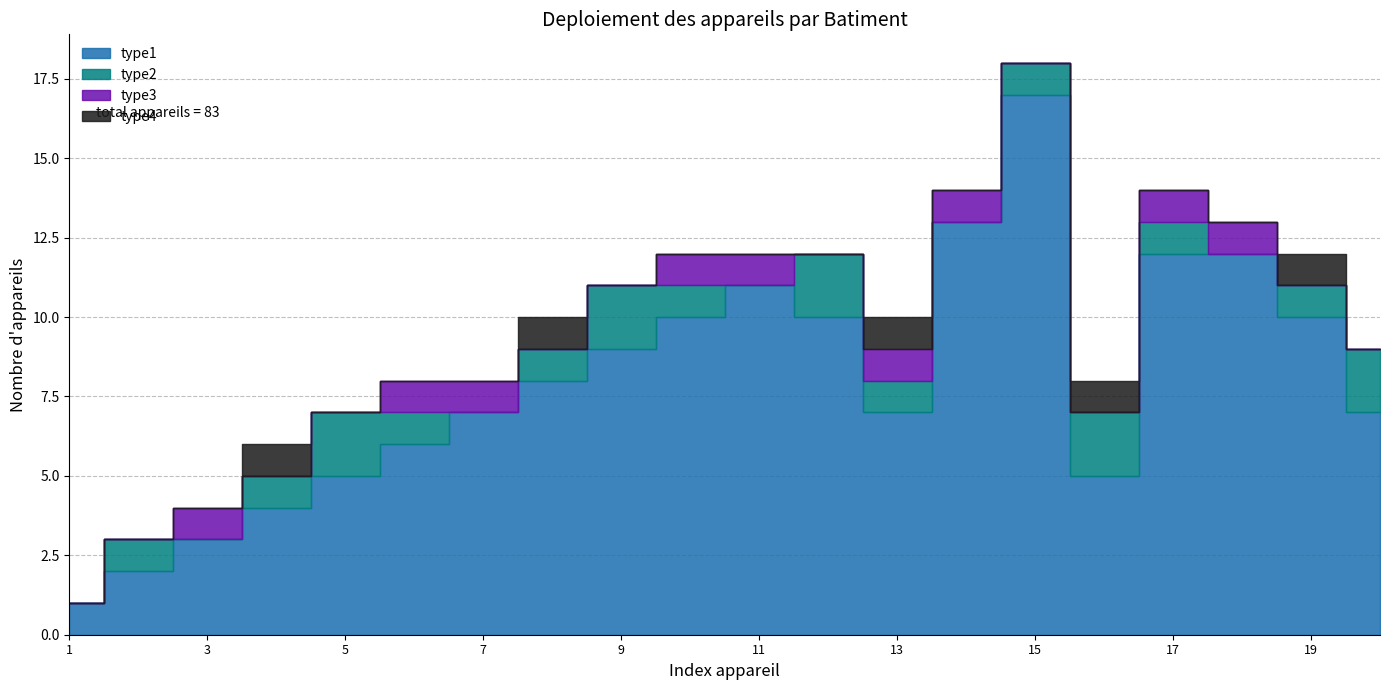

What is the difference between the maximum and minimum values in the type1 series?

16